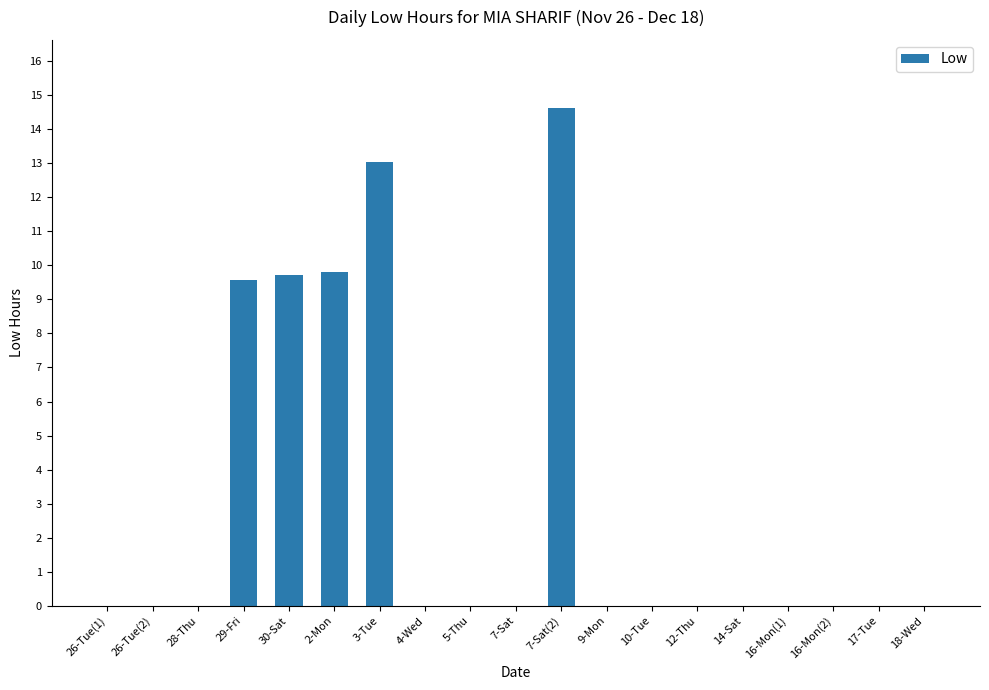

What is the maximum value shown in the chart?

14.6